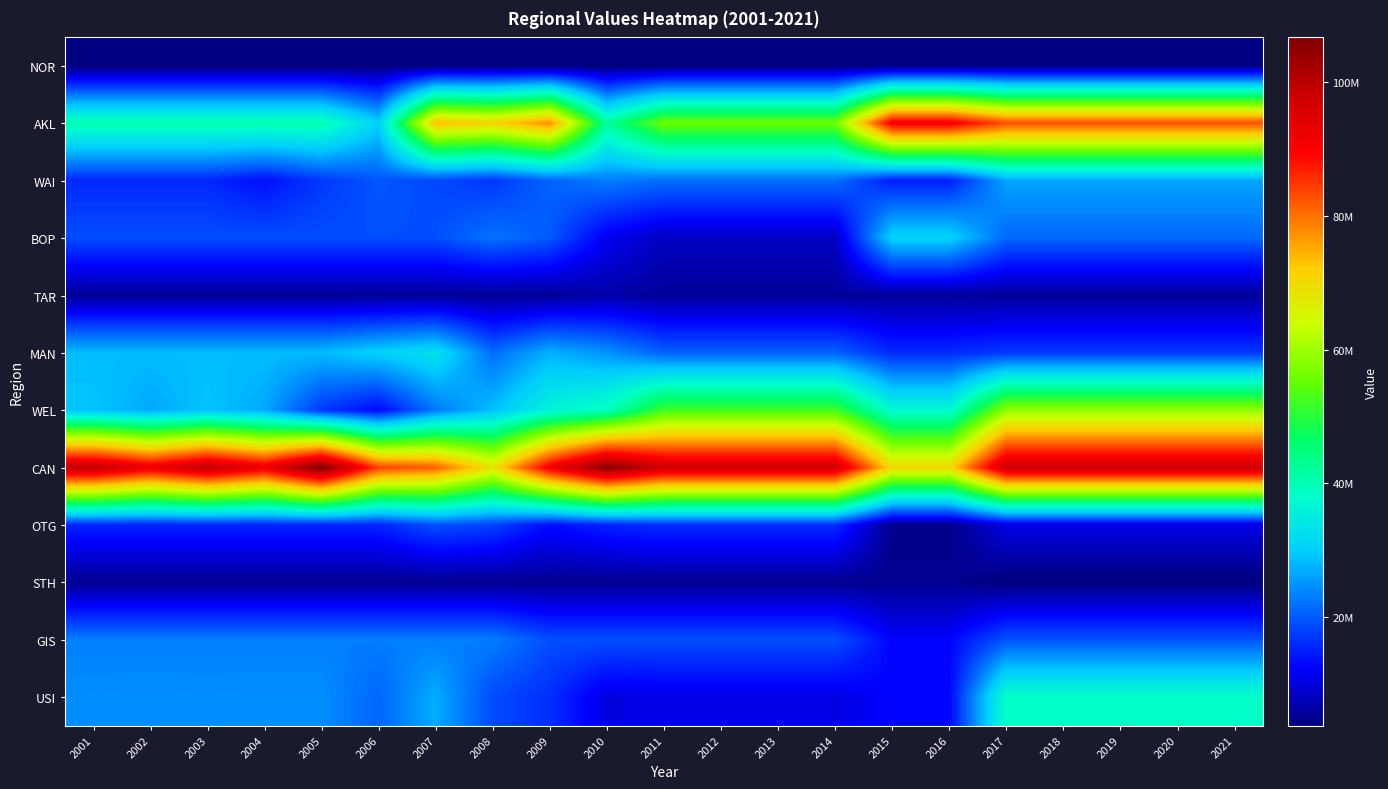

How many distinct data groups are displayed?

12